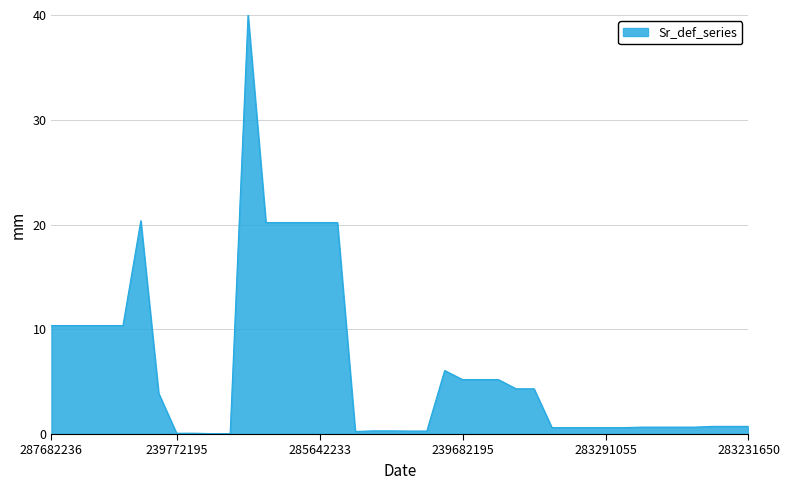

True or false: the data has more than 0 interior local peaks.

True